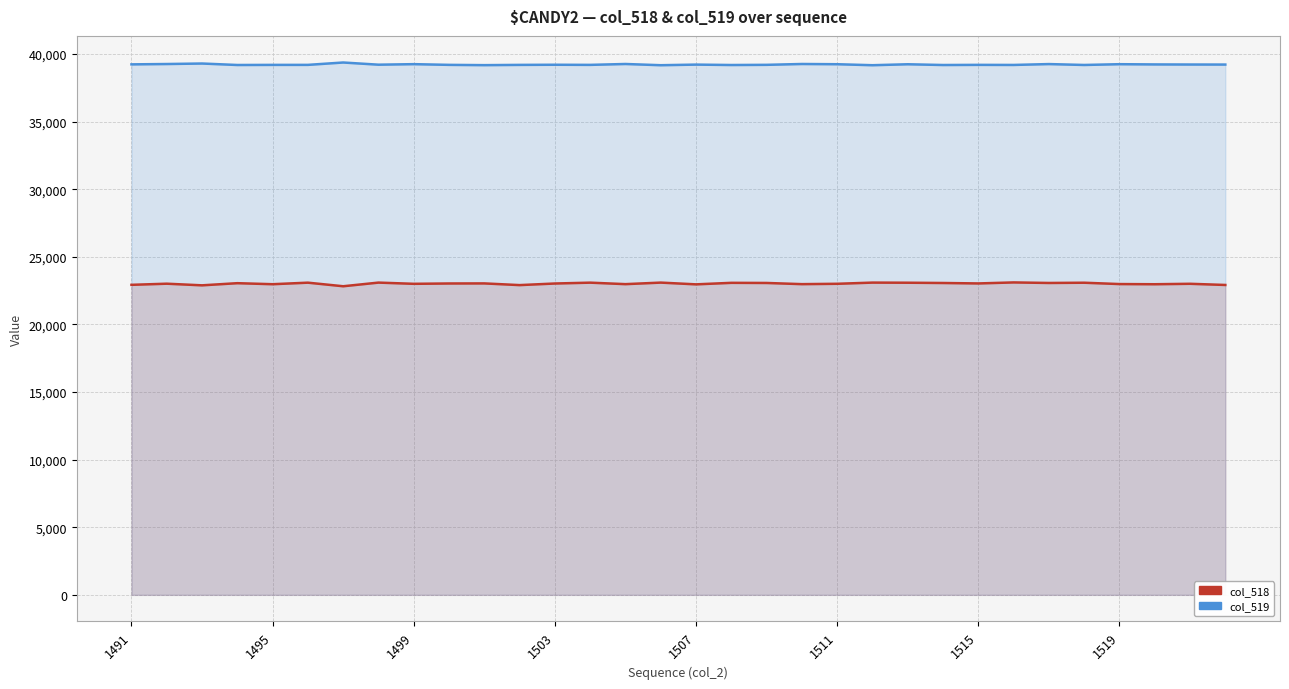

What is the minimum value for col_518?

22825